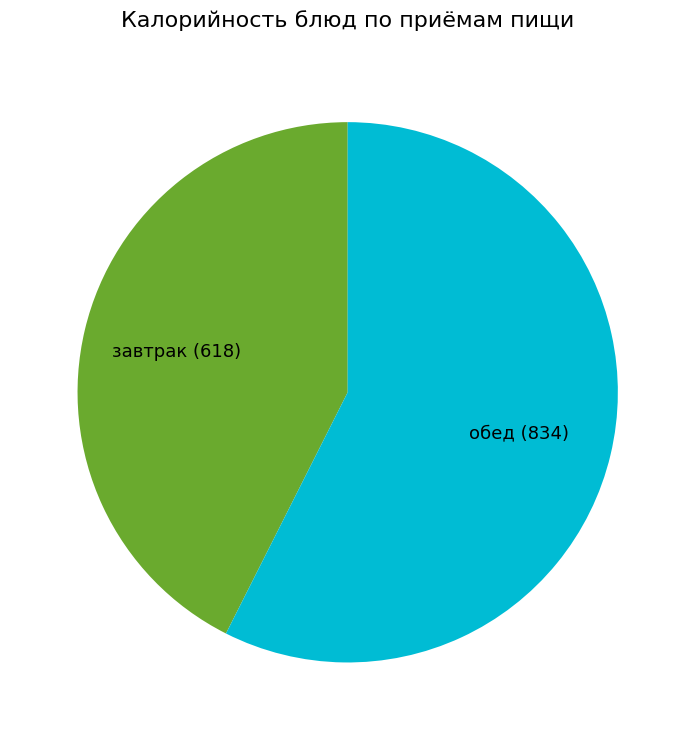

What is the majority slice?

обед